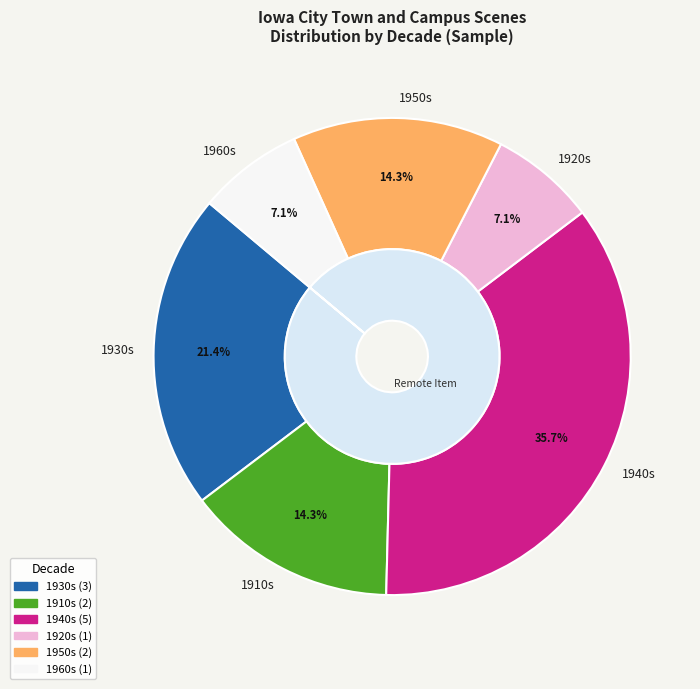

Is it true that 1939-09-09 is 21% of the pie?

True